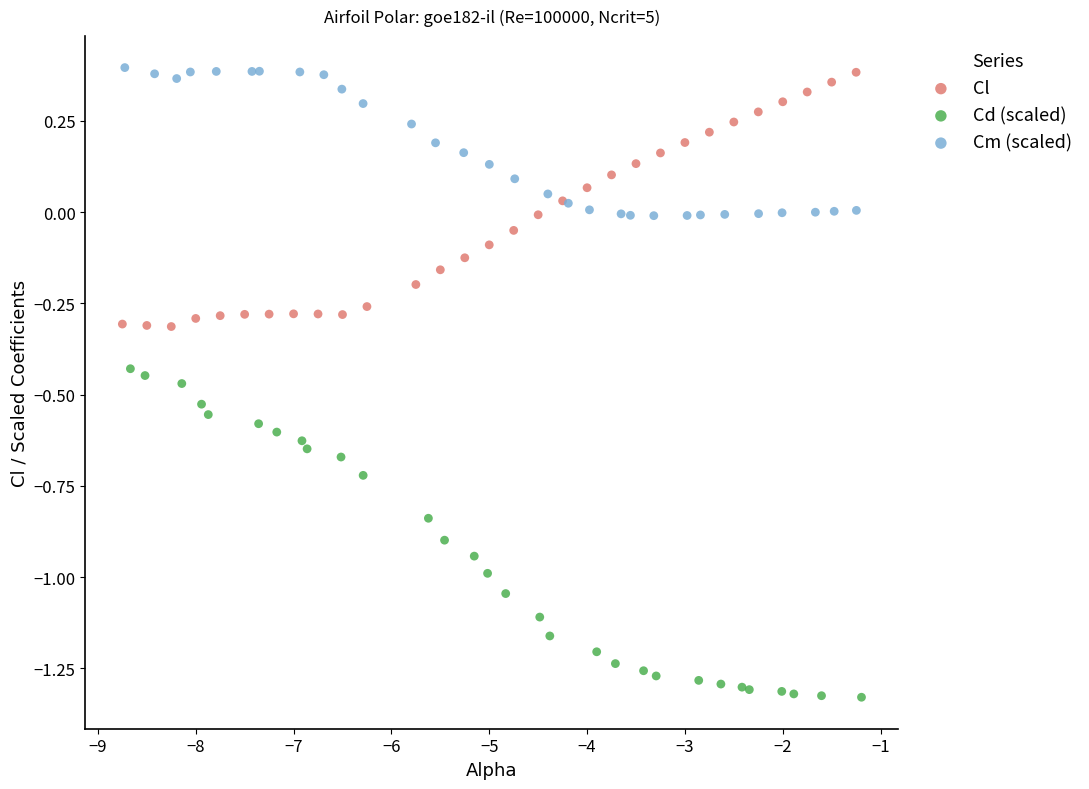

What are all the series names shown in the legend?

Cl, Cd (scaled), Cm (scaled)